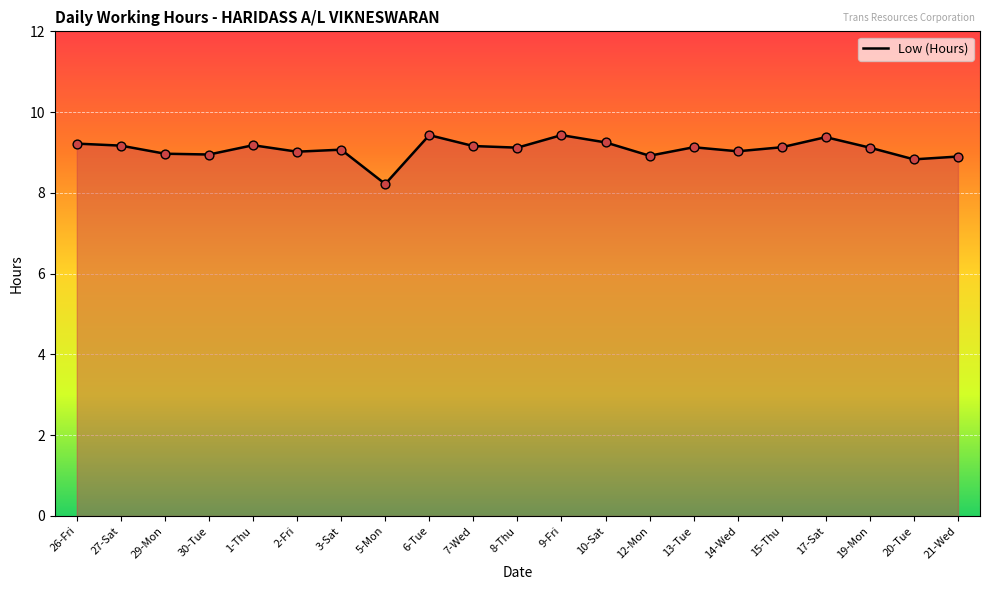

Which has a higher value, 6-Tue or 13-Tue?

6-Tue